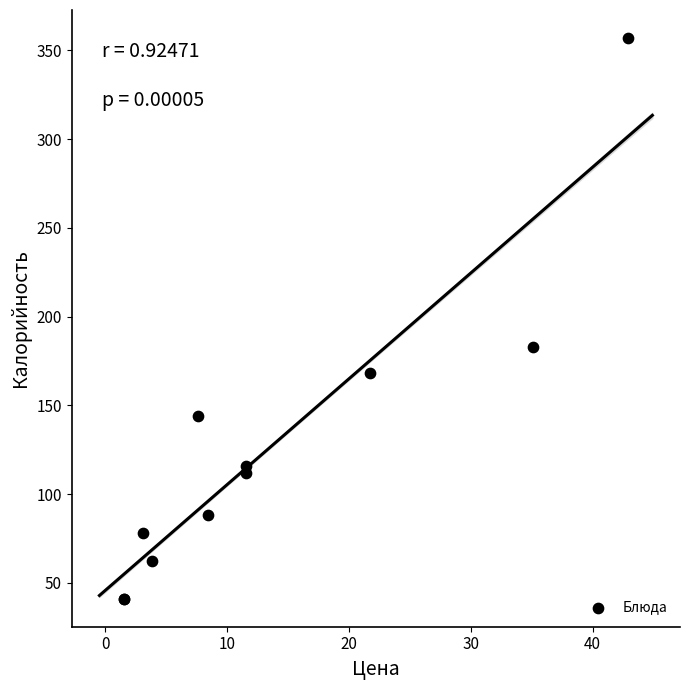

What Y value in the scatter plot is closest to 199?

183